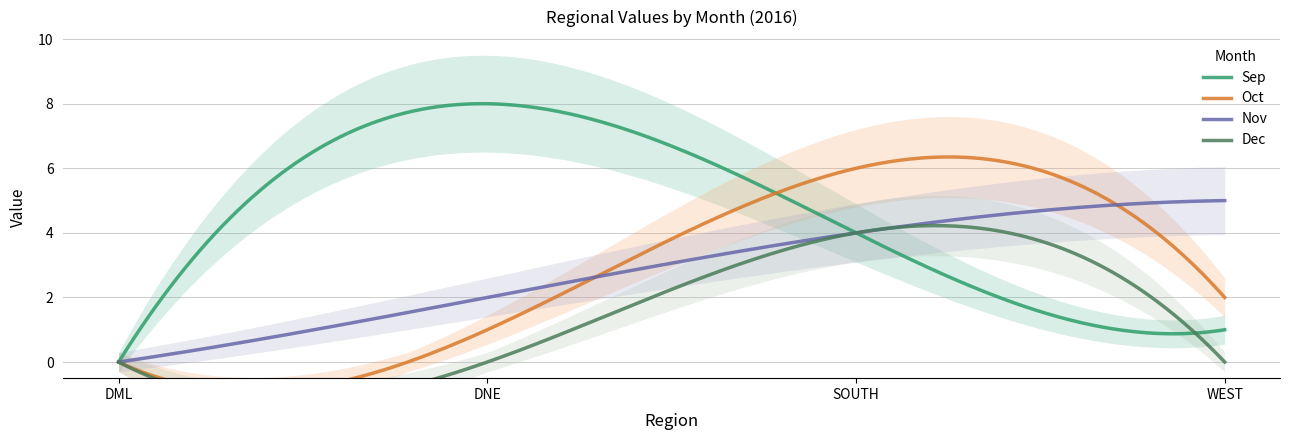

Count the number of data series in this chart.

4